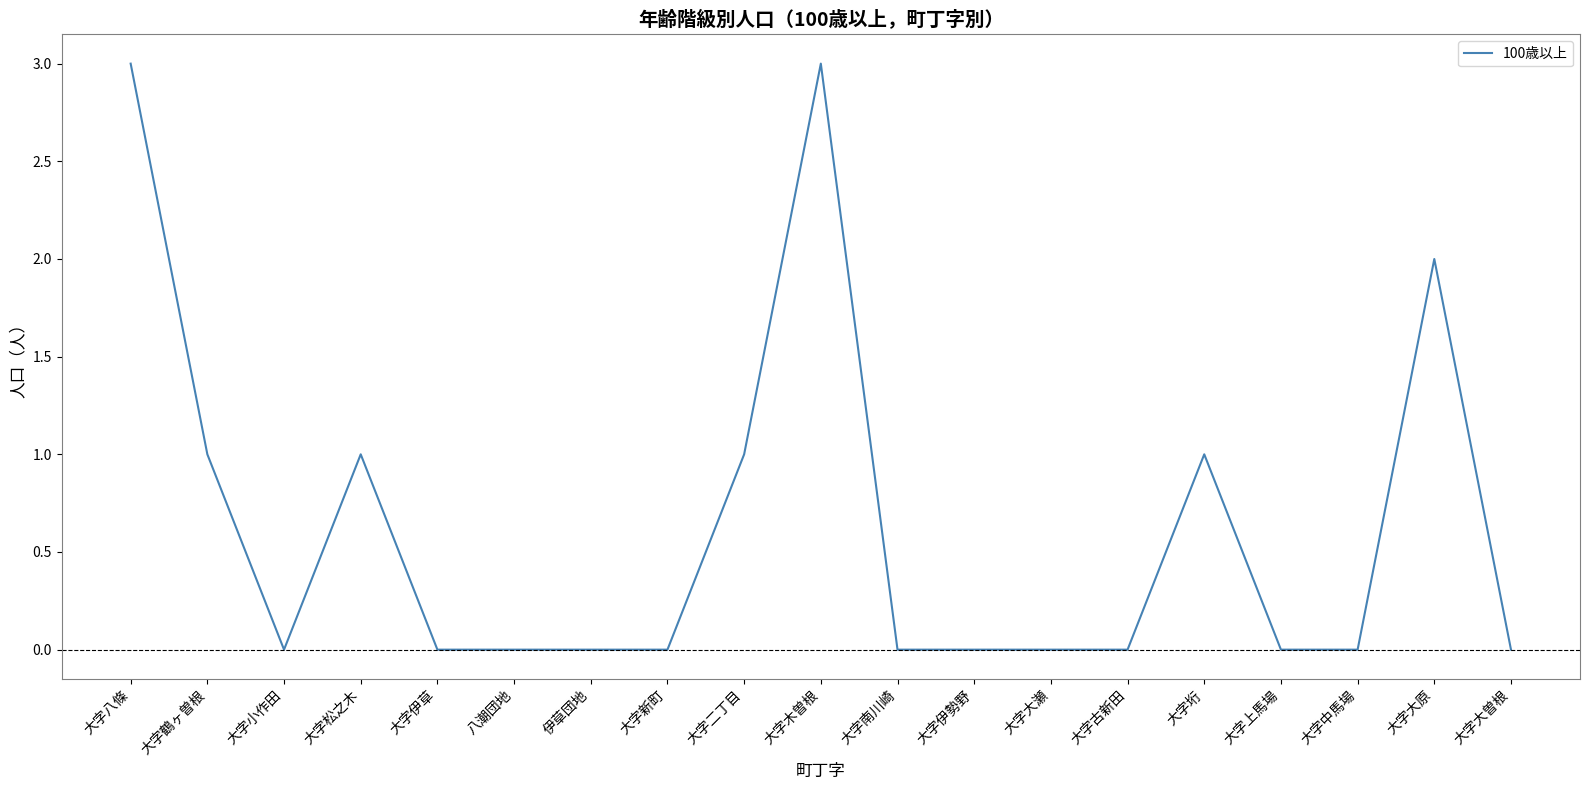

Reading left to right, list all the values displayed in this chart.

3	1	0	1	0	0	0	0	1	3	0	0	0	0	1	0	0	2	0